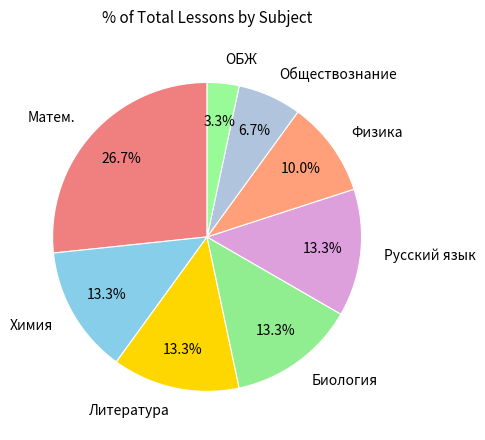

What percentage is NOT represented by Матем.?

73.3%